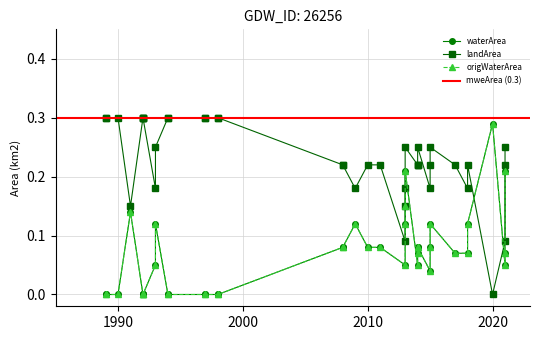

Does the chart display data point markers on the line(s)?

Yes